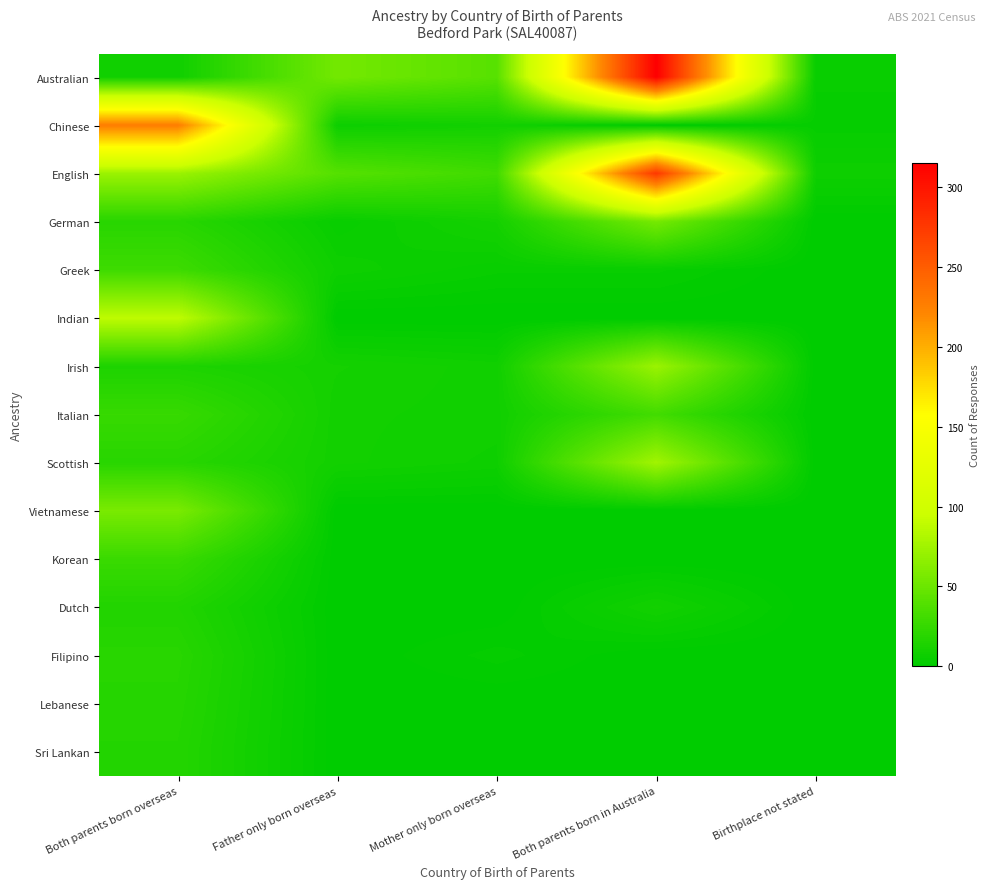

Which has a higher value, Mother only born overseas or Father only born overseas?

Father only born overseas